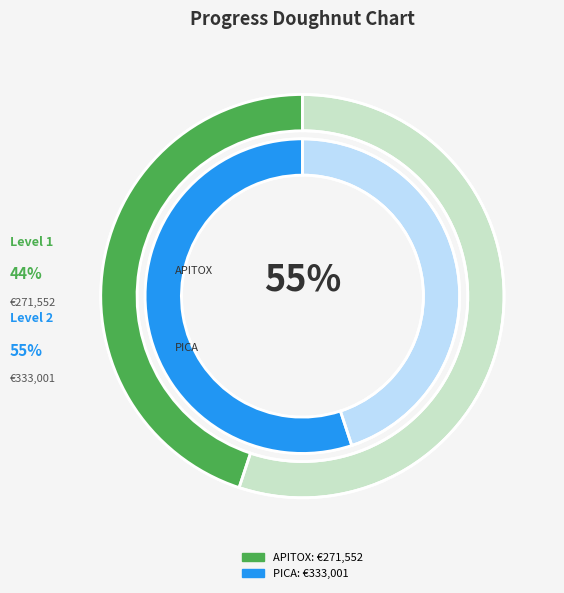

Do APITOX and PICA together represent more than half of the pie?

Yes